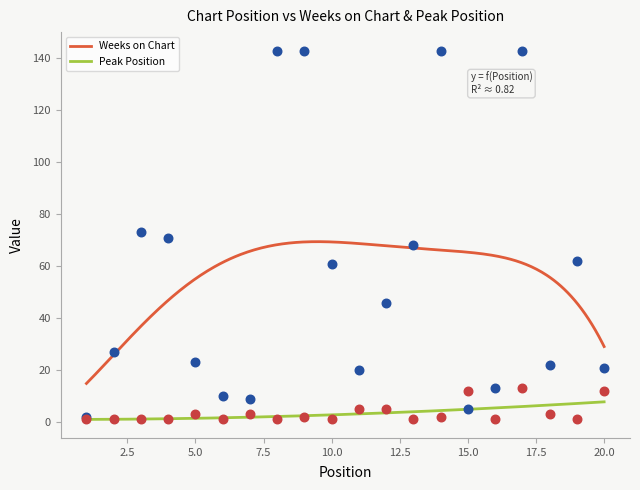

What are all the series names shown in the legend?

Weeks on Chart, Peak Position